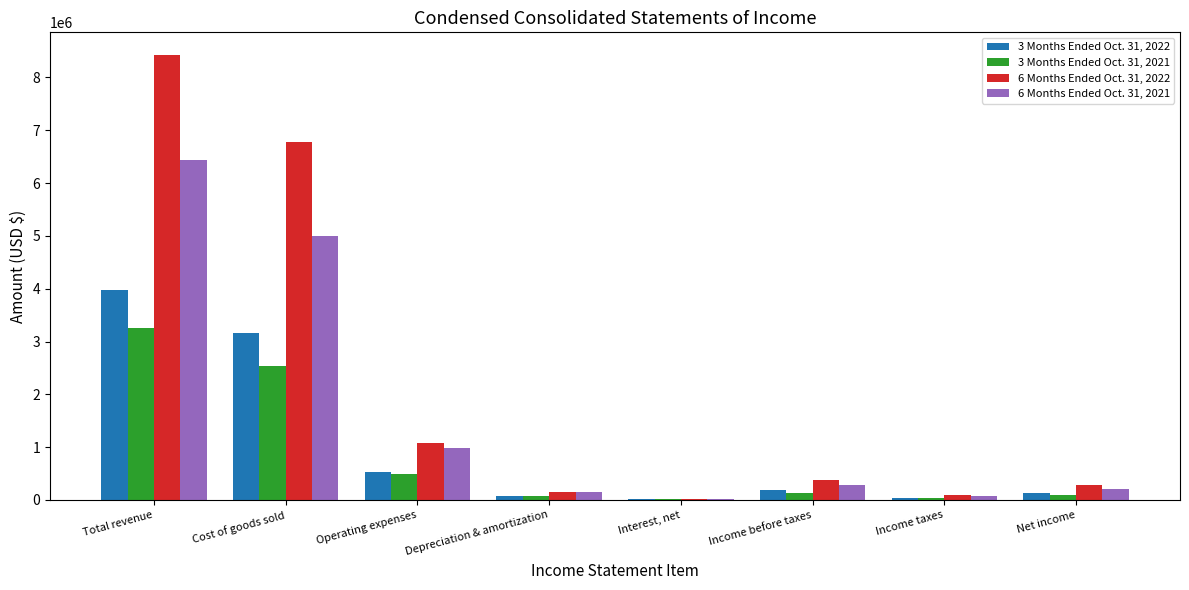

Which series changed the most between Total revenue and Income before taxes?

6 Months Ended Oct. 31, 2022